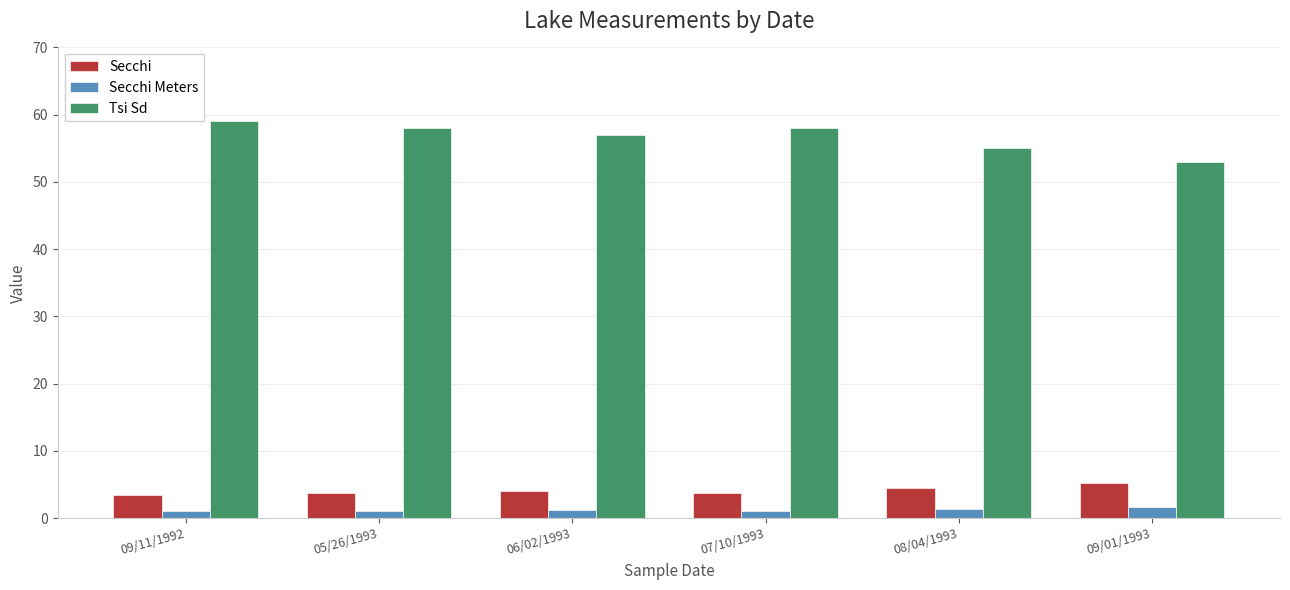

Are the bars horizontal?

No